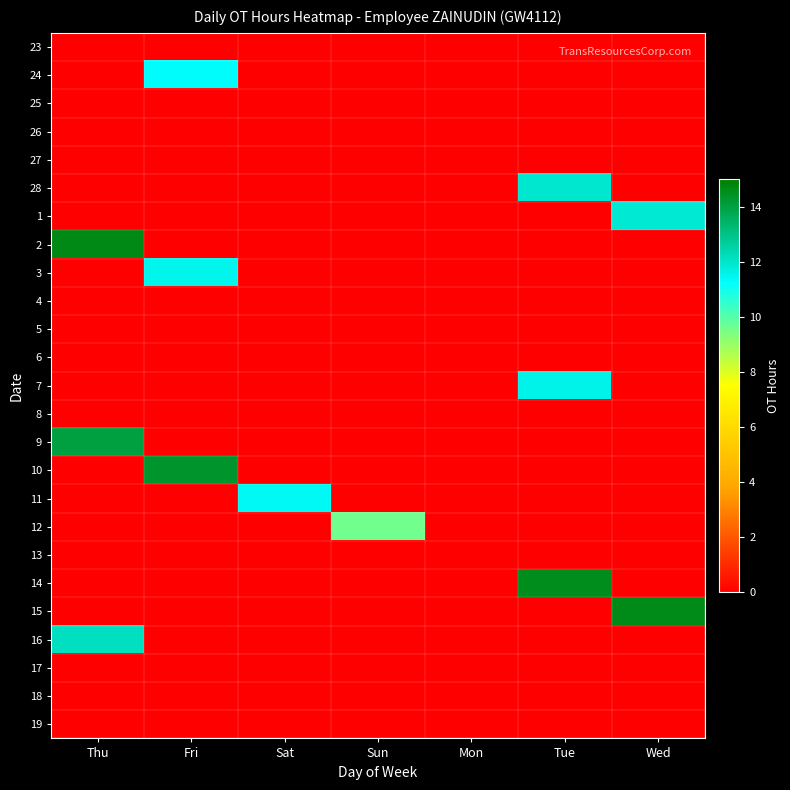

Which label corresponds to the smallest value in the chart?

Thu